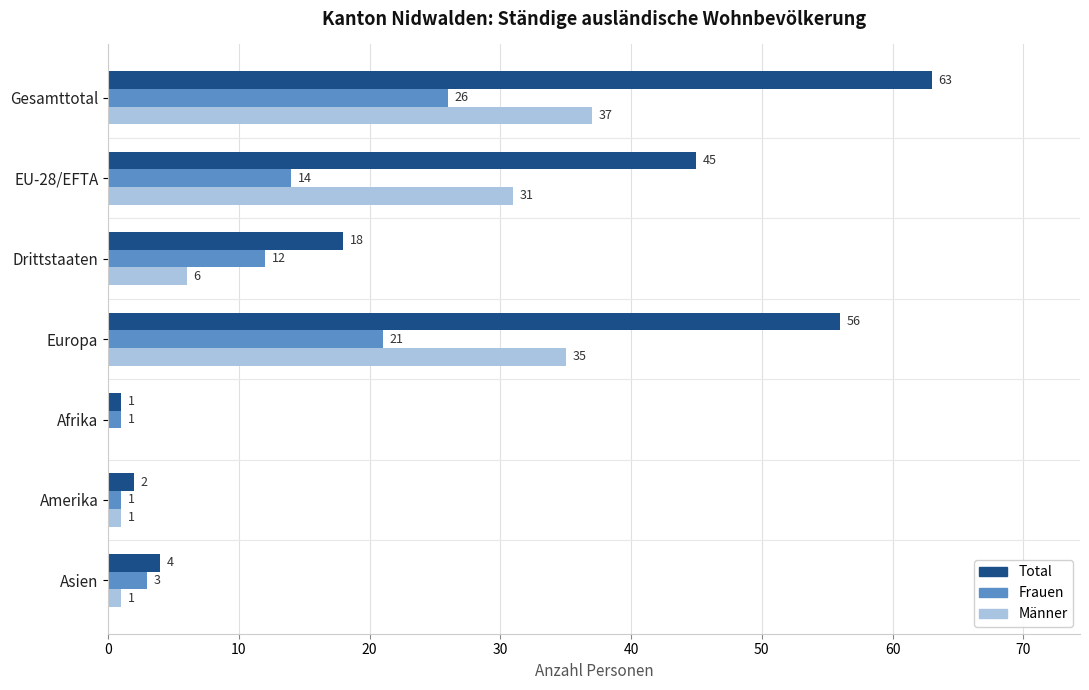

Is it true that Männer equals 37 at Gesamttotal?

True